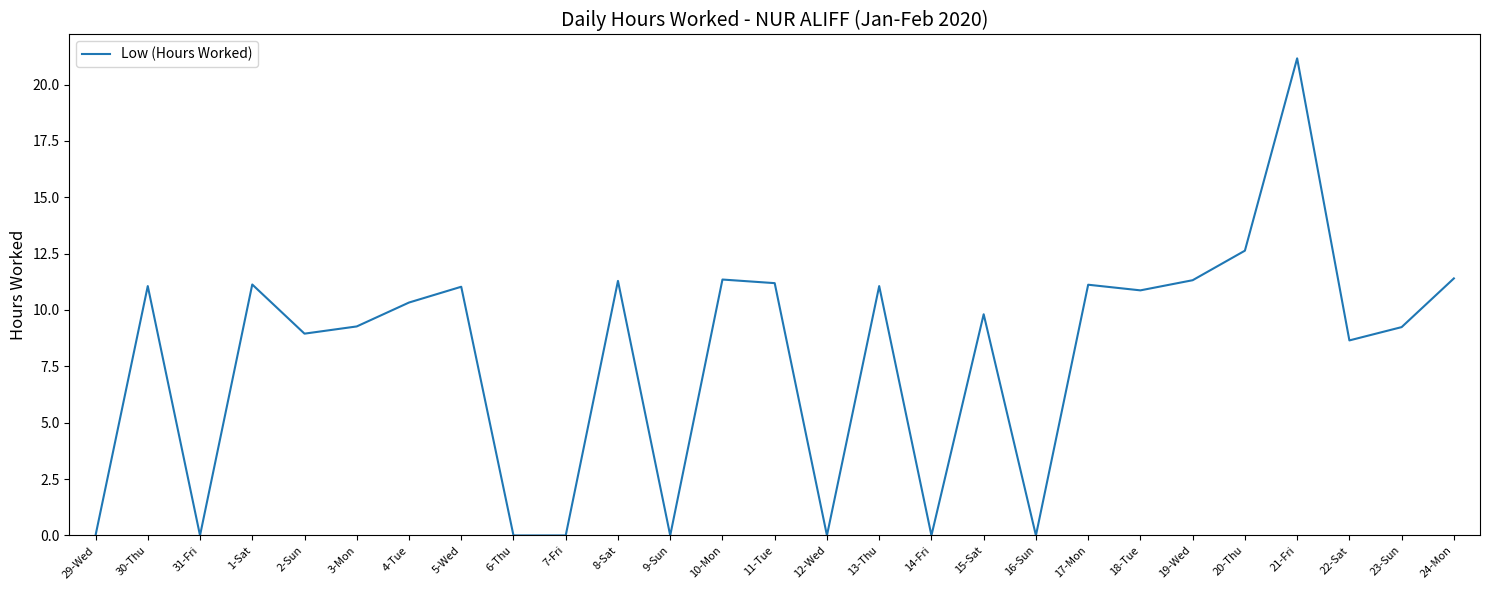

What position from the left is 1-Sat?

4